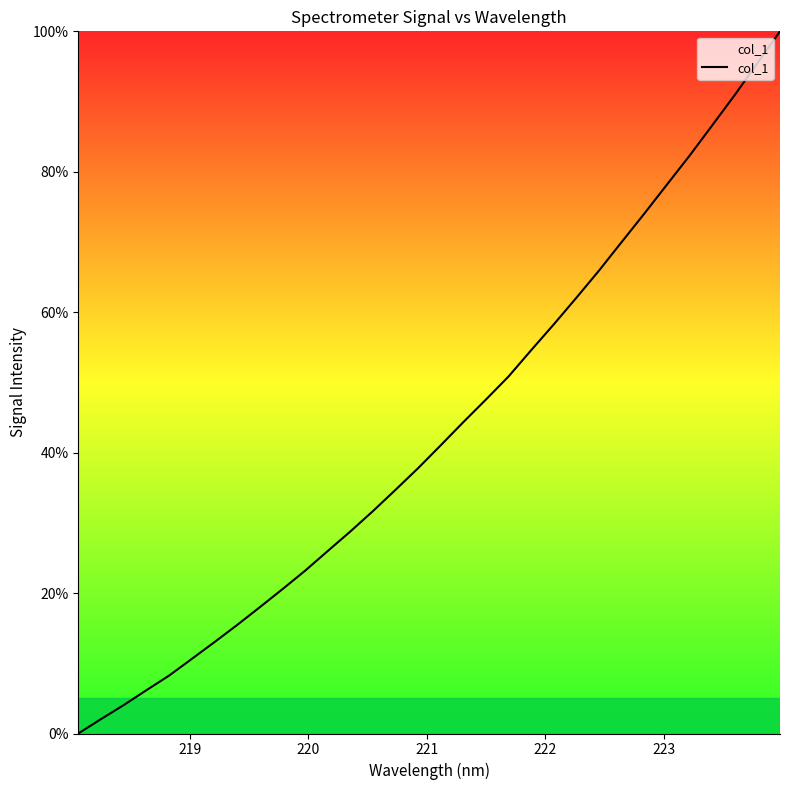

What is the maximum value shown in the chart?

100.0